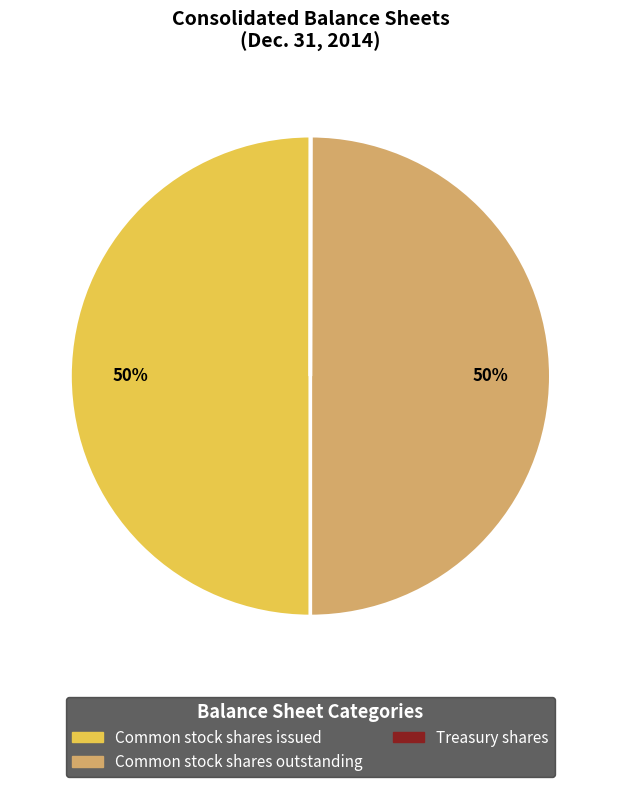

To the nearest percent, what percentage of the pie is Common stock shares issued?

50%